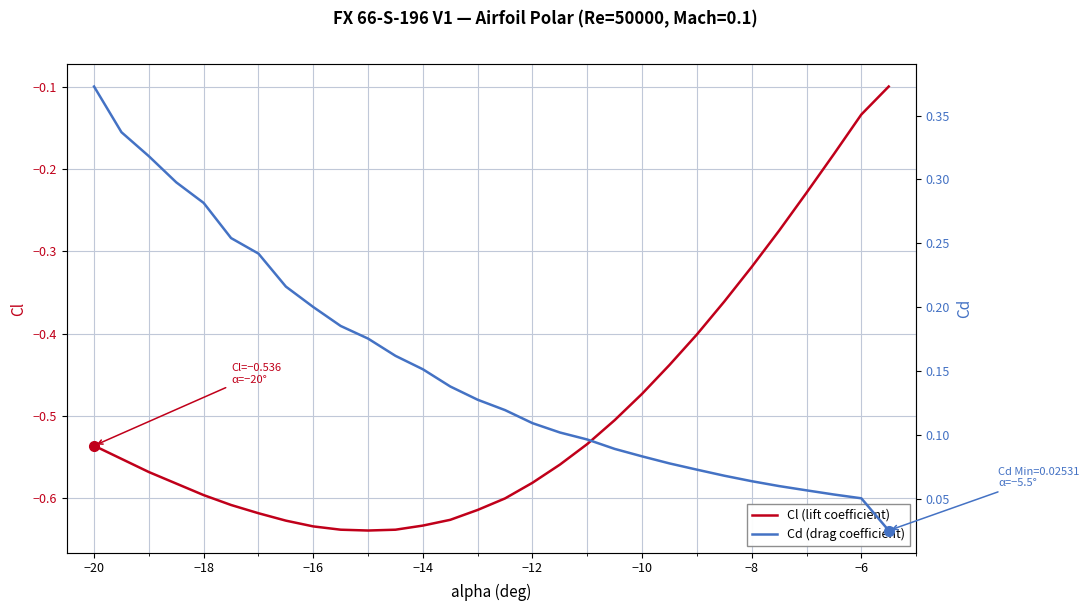

Is it true that Cl (lift coefficient) equals -0.3 at −14?

False